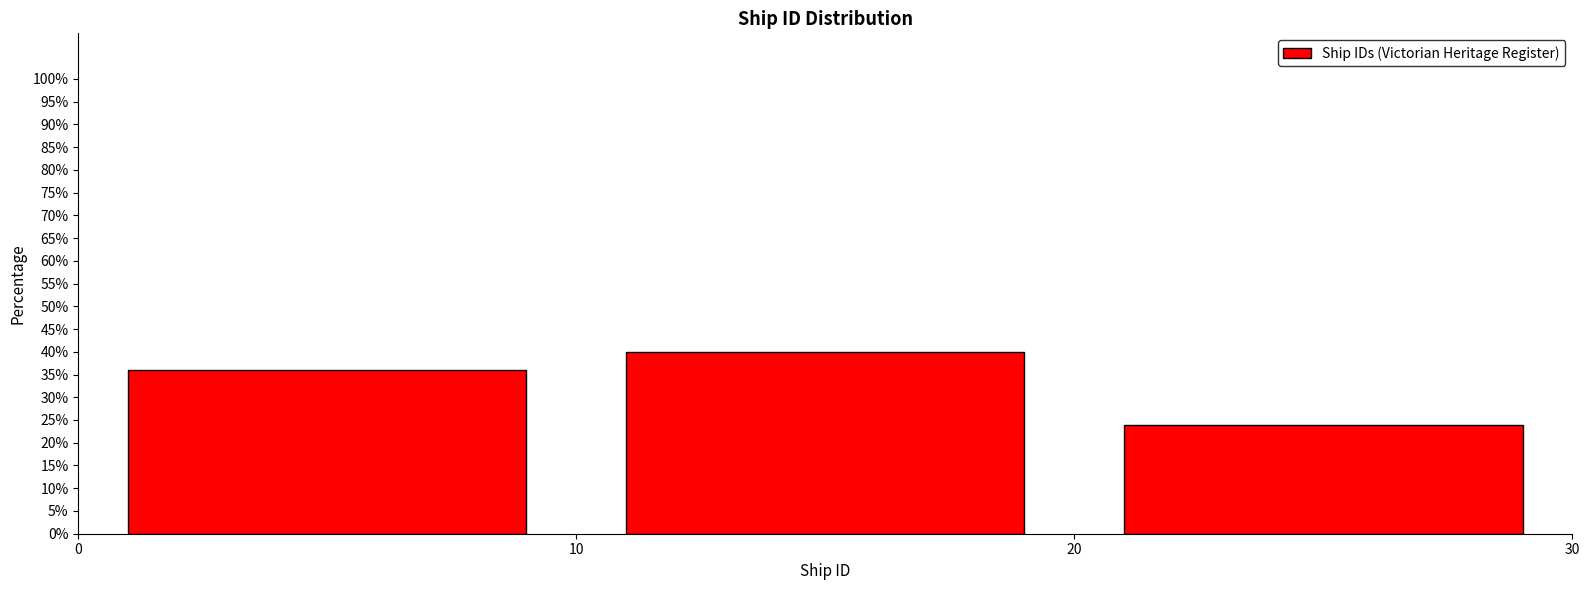

Reading left to right, list every bar in this chart as the range it spans on the x-axis followed by its height. The values are not printed on the chart, so give them approximately, as read against the axis.

0 to 10: 36
10 to 20: 40
20 to 30: 24